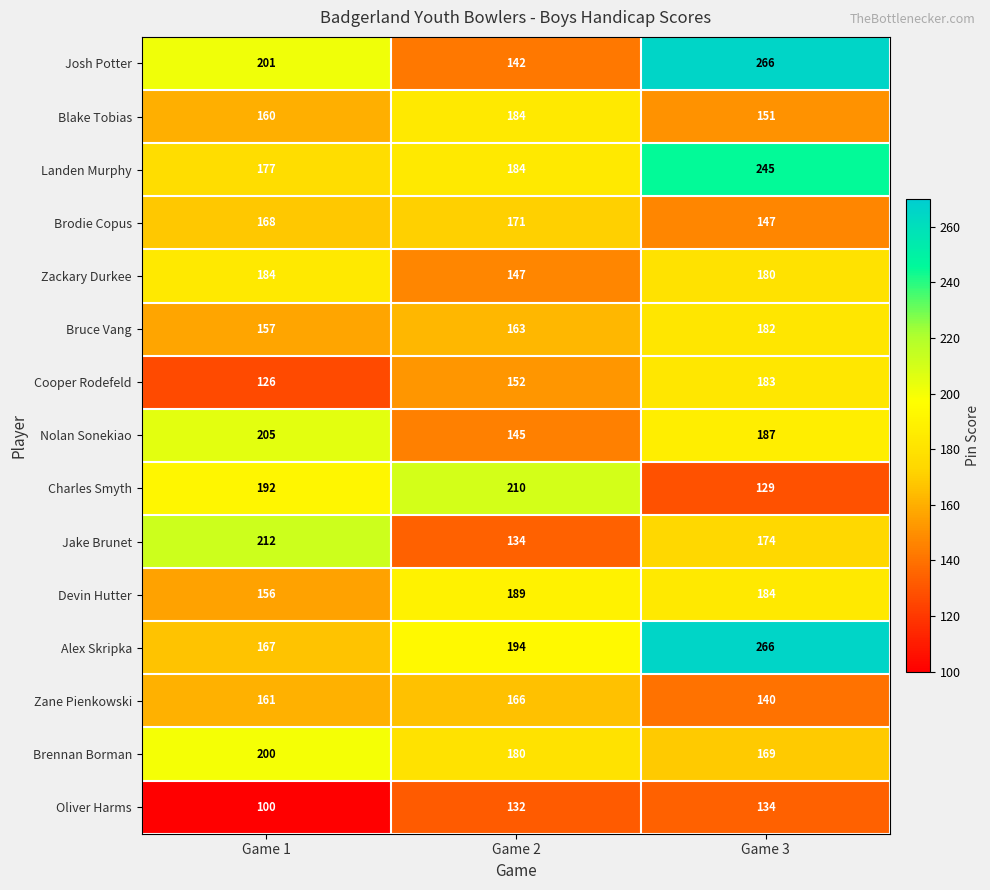

Which series changed the most between Game 1 and Game 3?

Alex Skripka